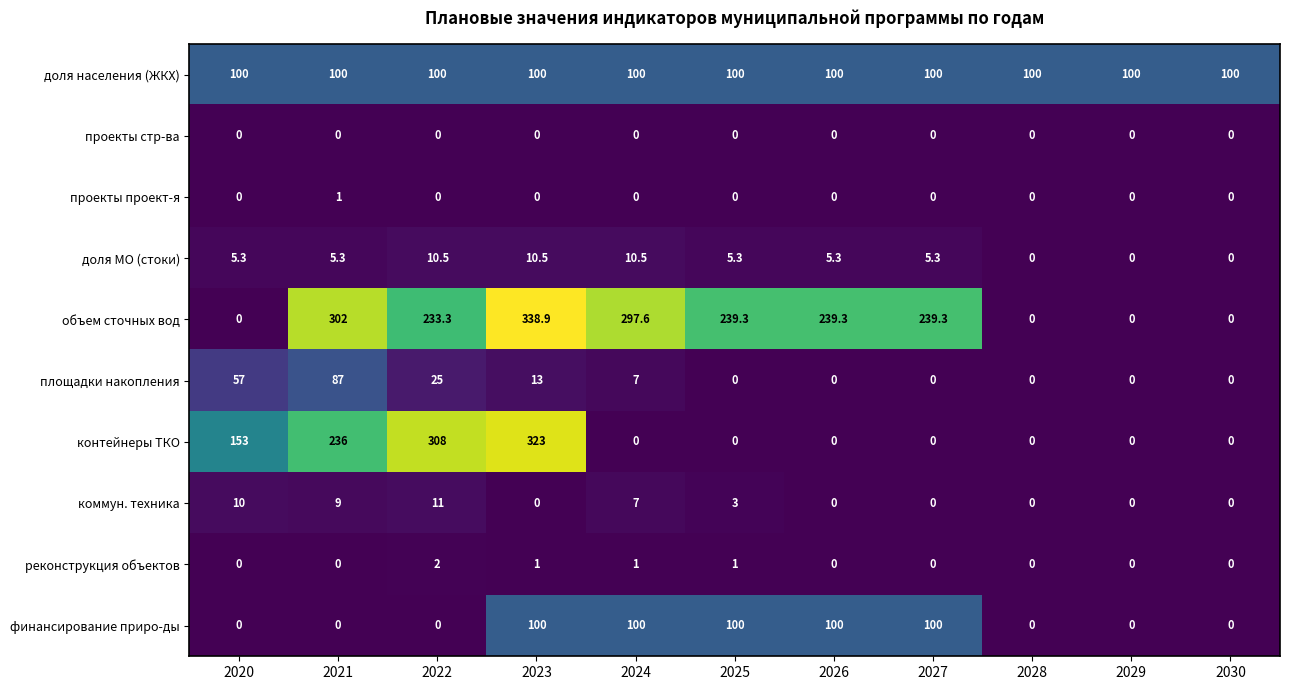

How many values in доля МО (стоки) are above zero?

8